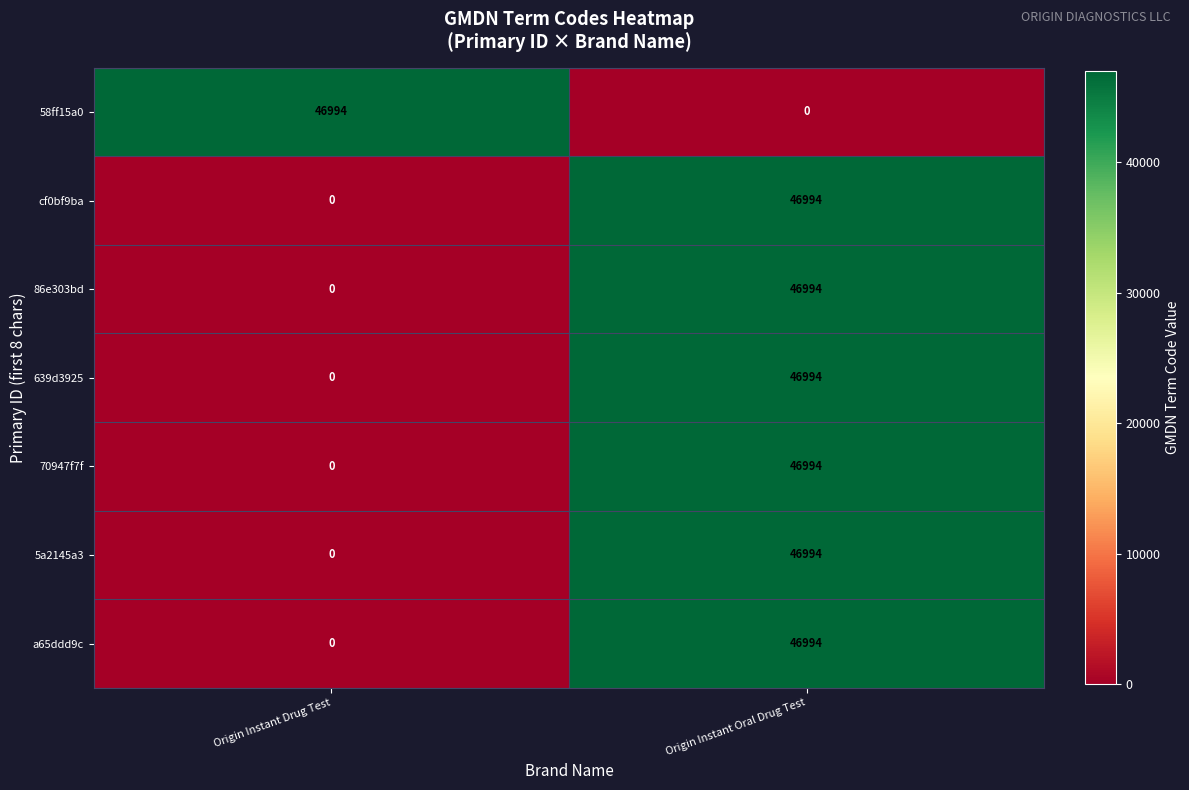

At which category is the sum across all series the highest?

Origin Instant Oral Drug Test